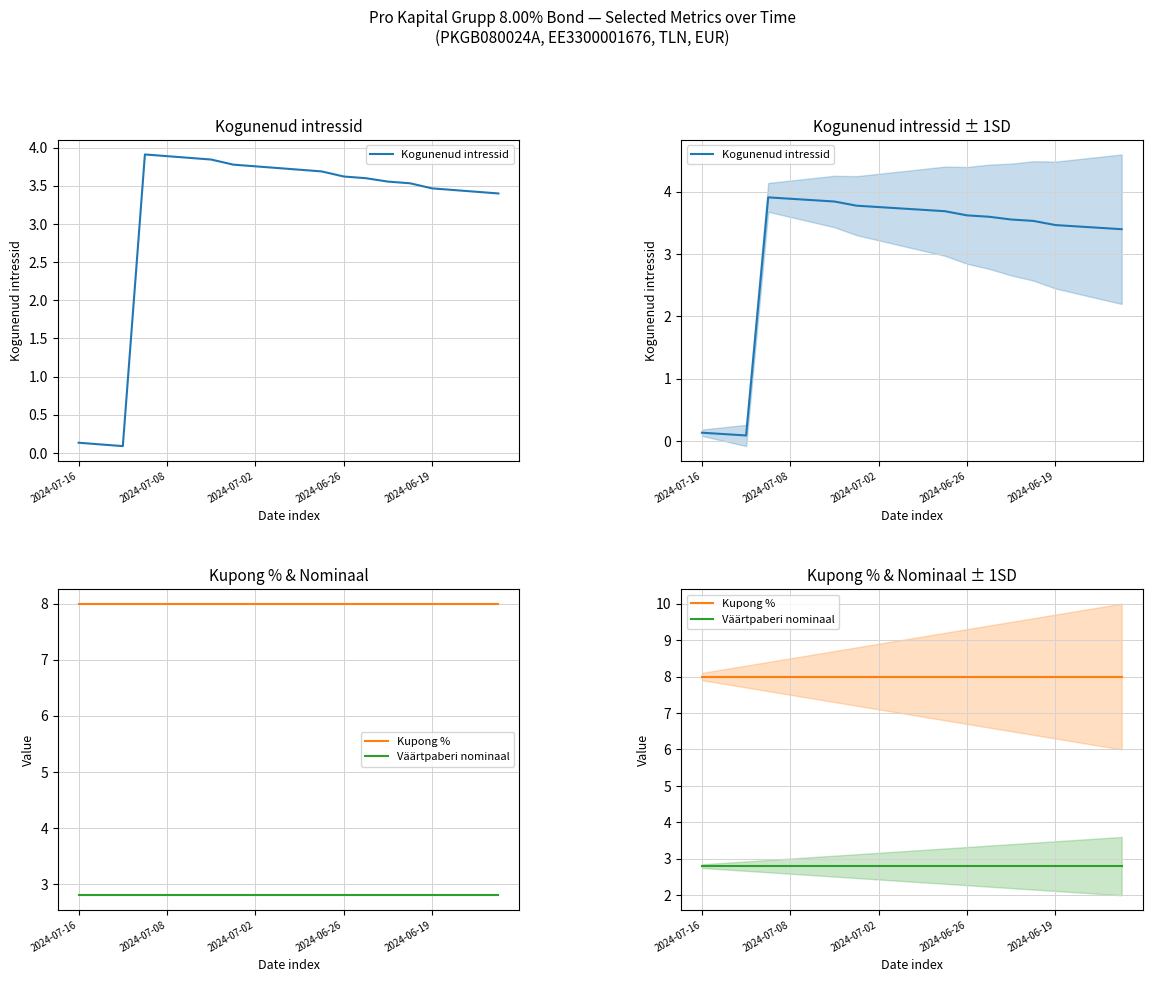

The value of Kupong % at 19 is 8.0. True or false?

True